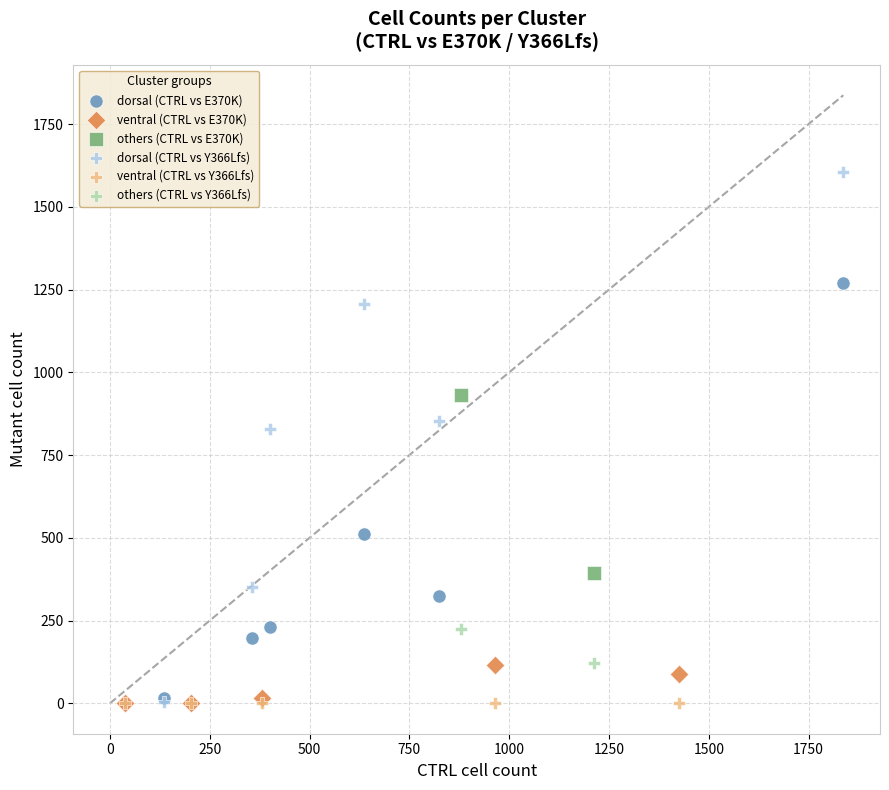

Which series contains the highest Y value?

dorsal (CTRL vs Y366Lfs)